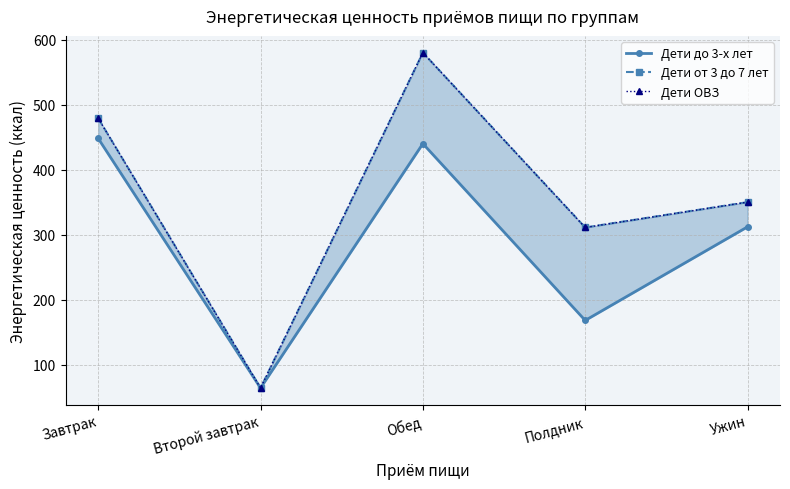

Rank the series by their maximum value, from highest to lowest.

Дети от 3 до 7 лет, Дети ОВЗ, Дети до 3-х лет